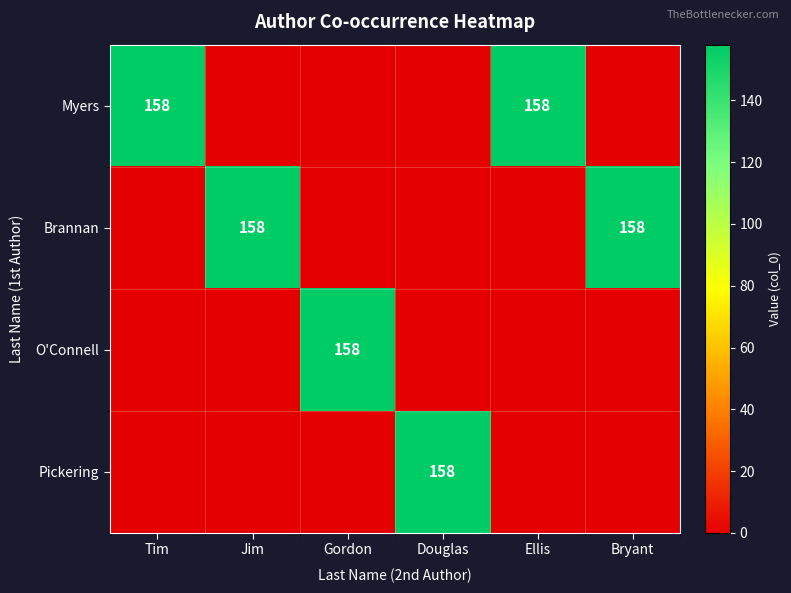

At how many categories does at least one series exceed 9?

6